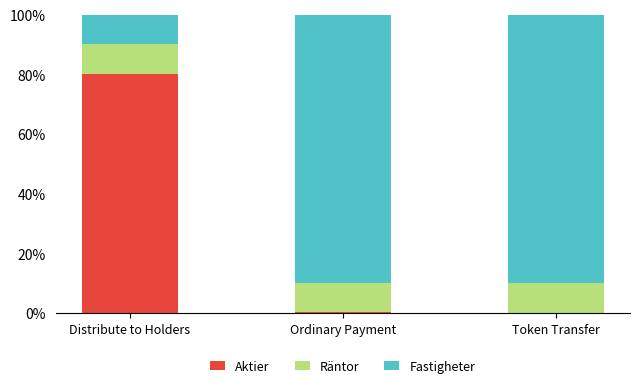

Does the chart contain stacked bars?

Yes